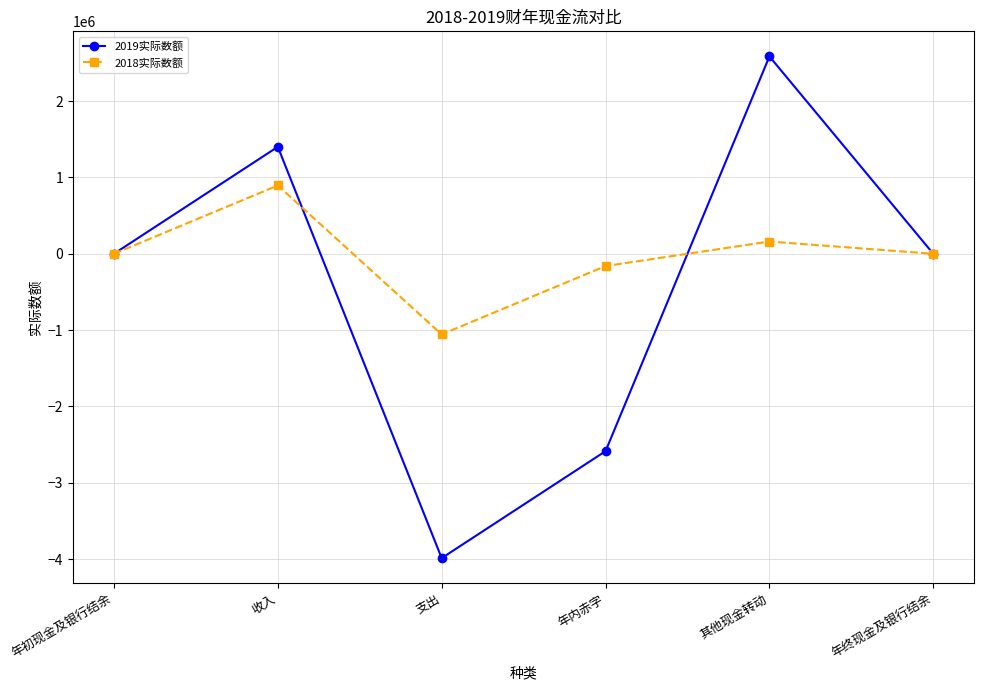

How many data points in 2018实际数额 are less than 1?

3